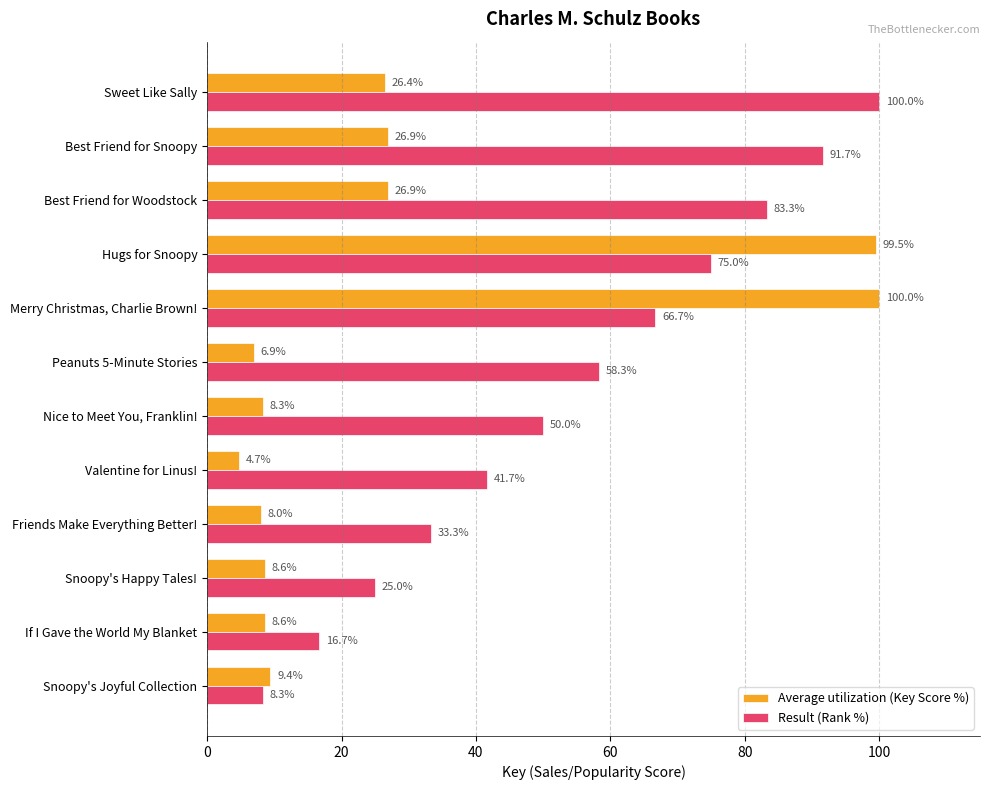

Between If I Gave the World My Blanket and Best Friend for Woodstock, which series saw the biggest shift?

Result (Rank %)